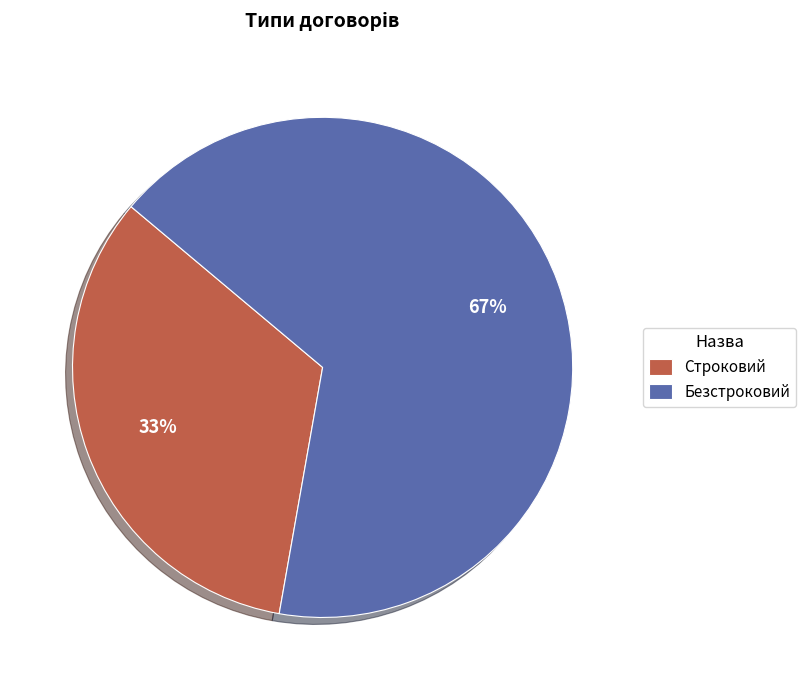

To the nearest percent, what portion does Строковий represent?

33%